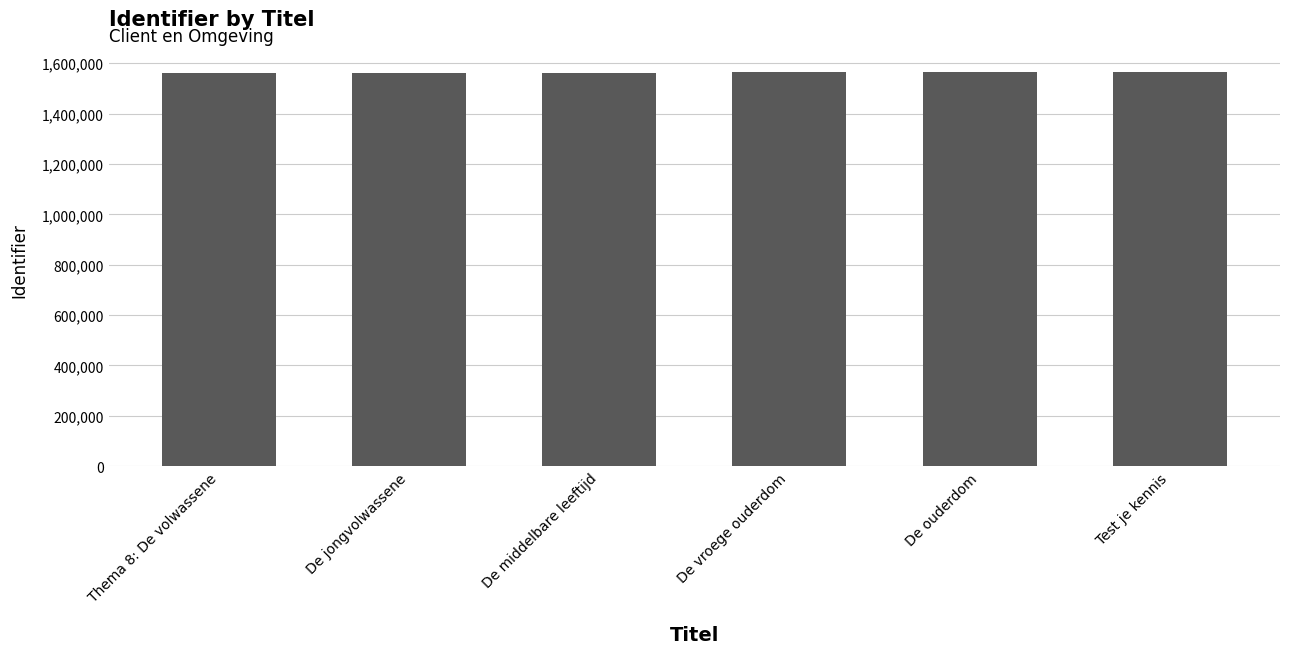

What value does the data have at De ouderdom?

1563531